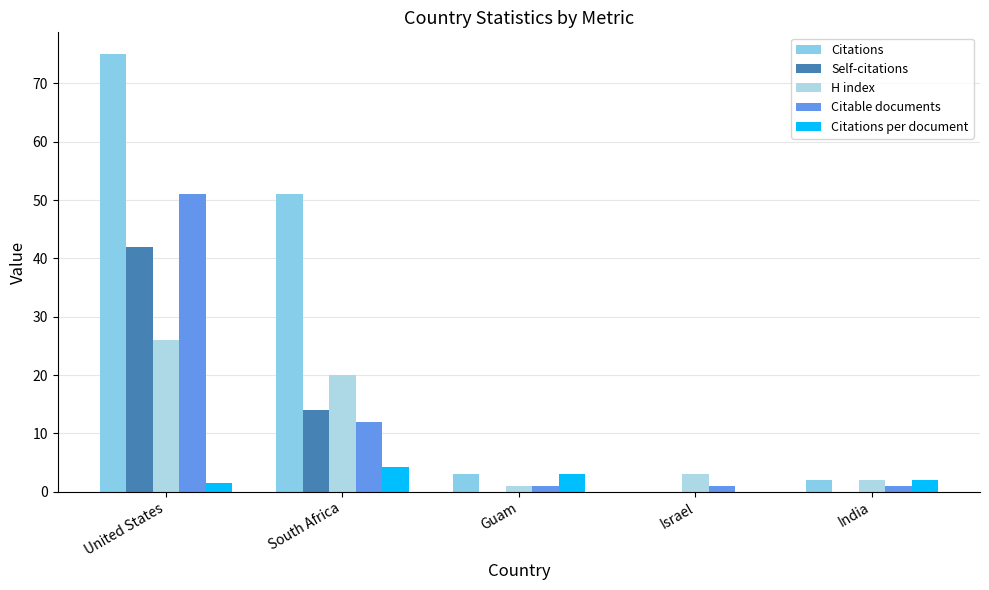

How many distinct data groups are displayed?

5